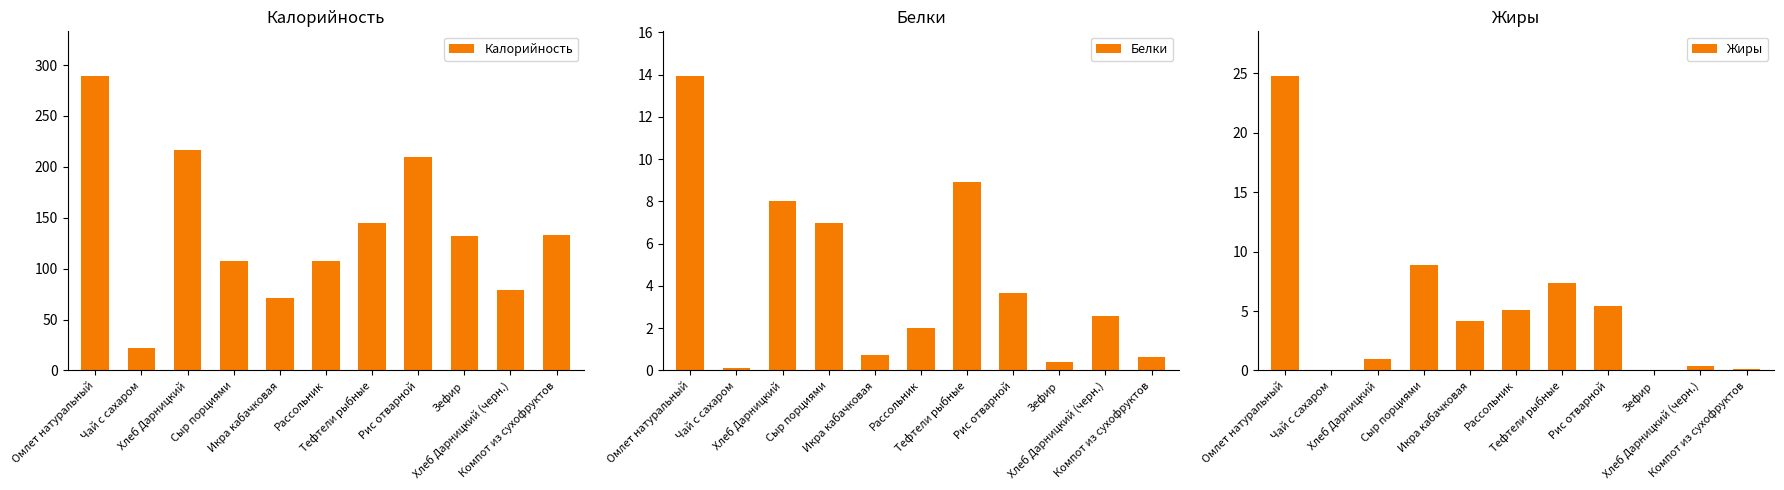

What position from the left is Сыр порциями?

4